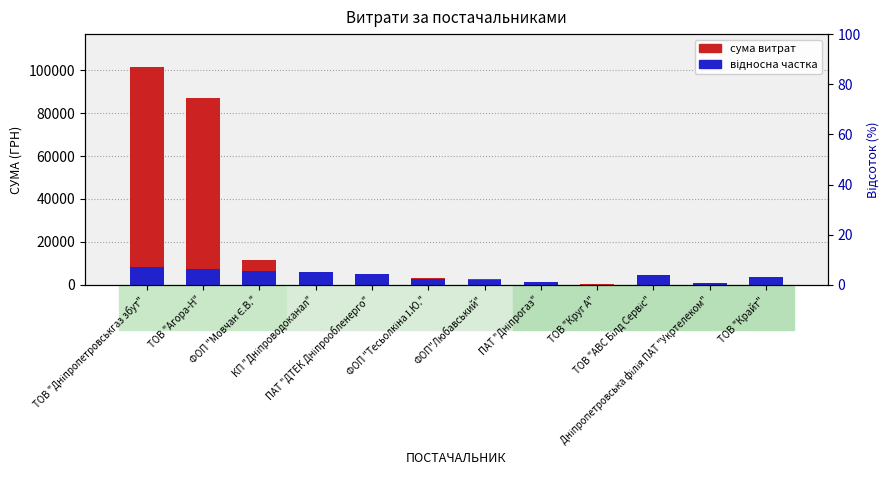

Reading left to right, what are all the values shown in this chart?

СУМА (ГРН): 101565.0	87195.5	11731.6	5149.0	4516.0	3387.1	2706.1	1061.3	252.0	4514.0	334.0	3433.5
частка в загальній сумі: 8125.2	7386.5	6647.9	5909.2	5170.6	2954.6	2216.0	1477.3	0.0	4431.9	738.7	3693.3